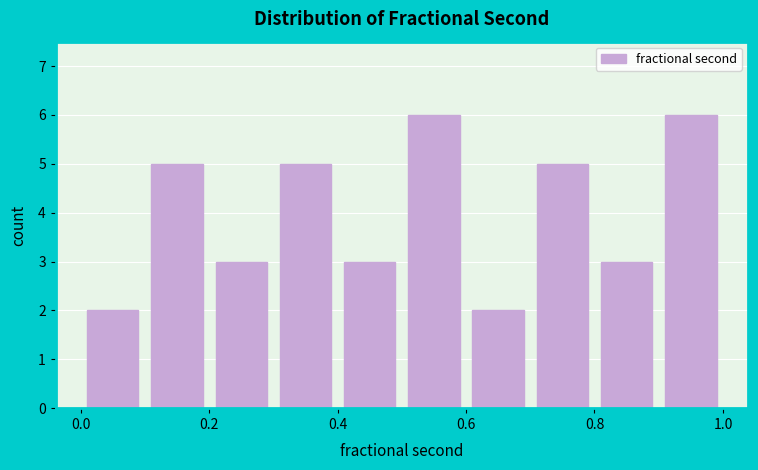

How tall is the bar that spans 0.1 to 0.2 on the x-axis? The values are not printed on the chart, so give them approximately, as read against the axis.

5